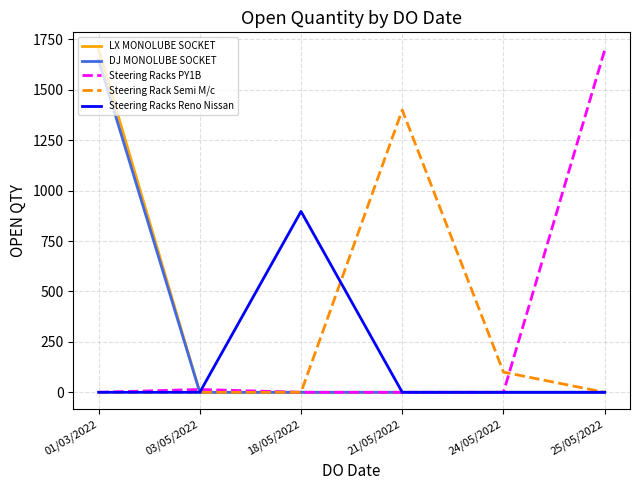

In Steering Racks PY1B, how many points are higher than both neighbors (excluding endpoints)?

1